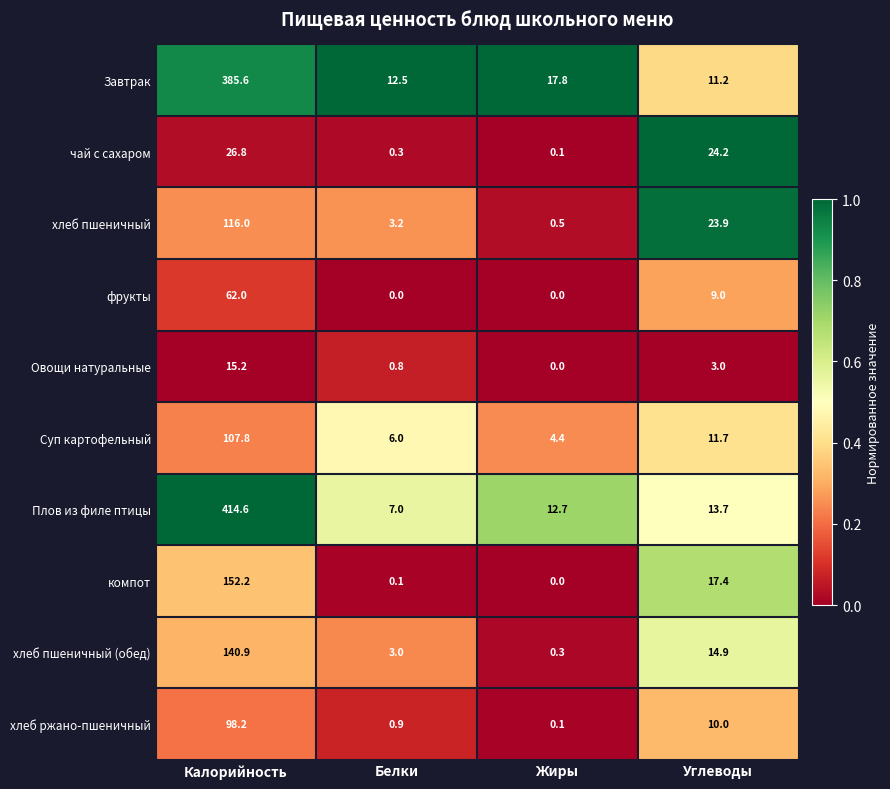

What is the difference between the хлеб пшеничный values at Белки and Жиры?

2.7